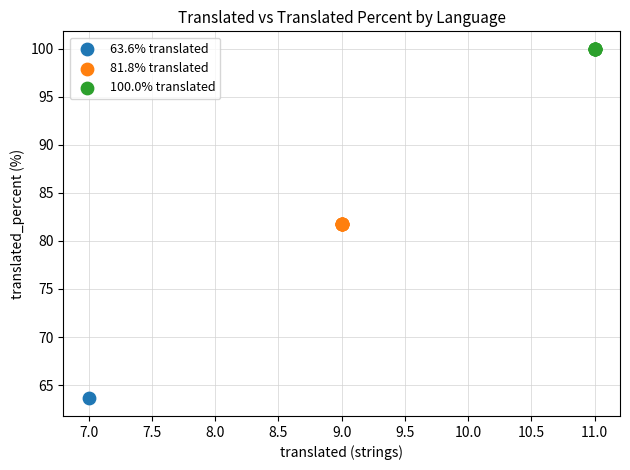

What are all the series names shown in the legend?

63.6% translated, 81.8% translated, 100.0% translated